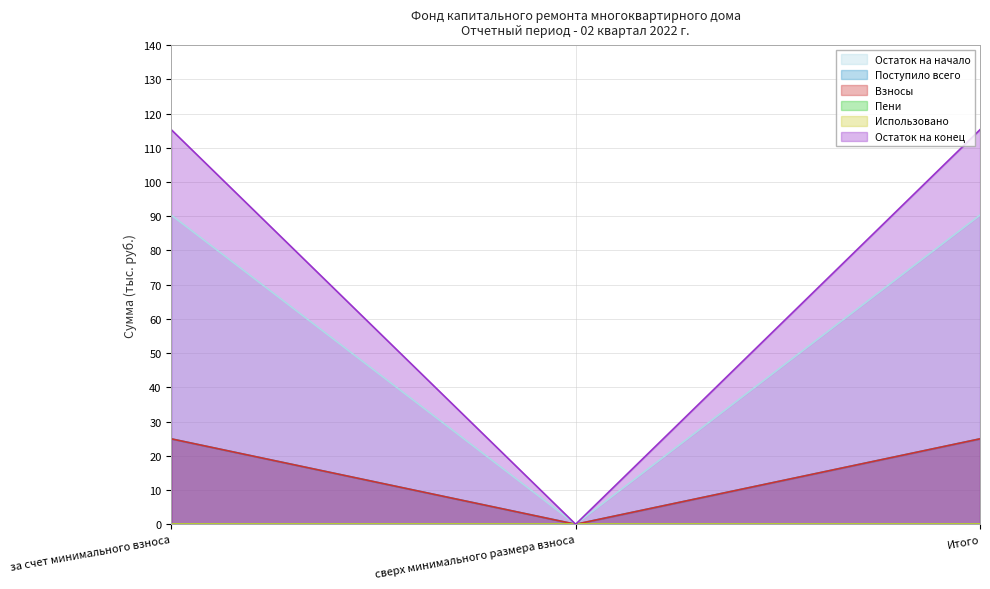

Reading left to right, list all the values displayed in this chart.

Остаток на начало: 90.3	0.0	90.3
Поступило всего: 25.0	0.0	25.0
Взносы: 25.0	0.0	25.0
Остаток на конец: 115.3	0.0	115.3